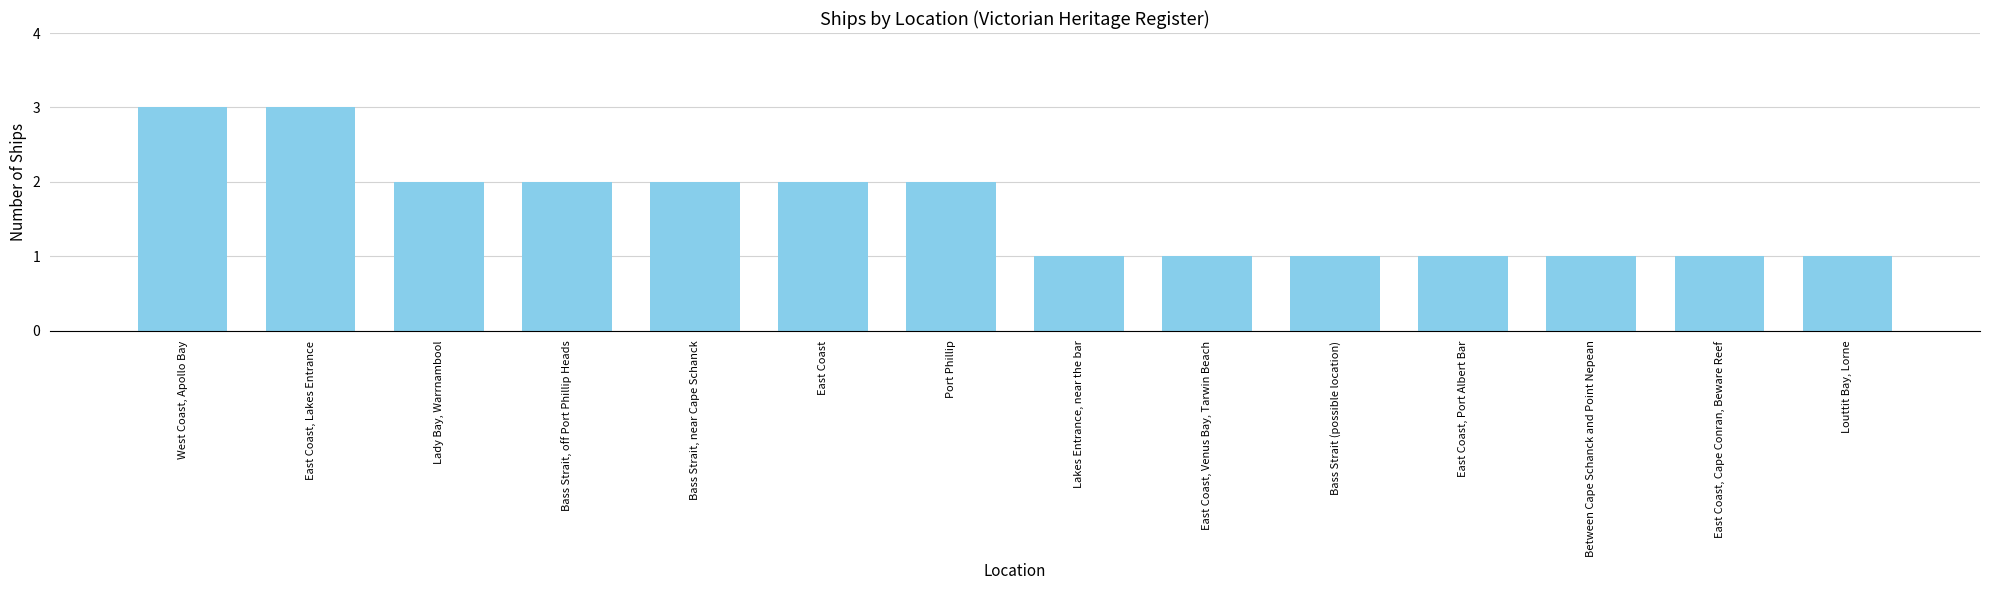

What is the label of the 14th bar from the left?

Louttit Bay, Lorne